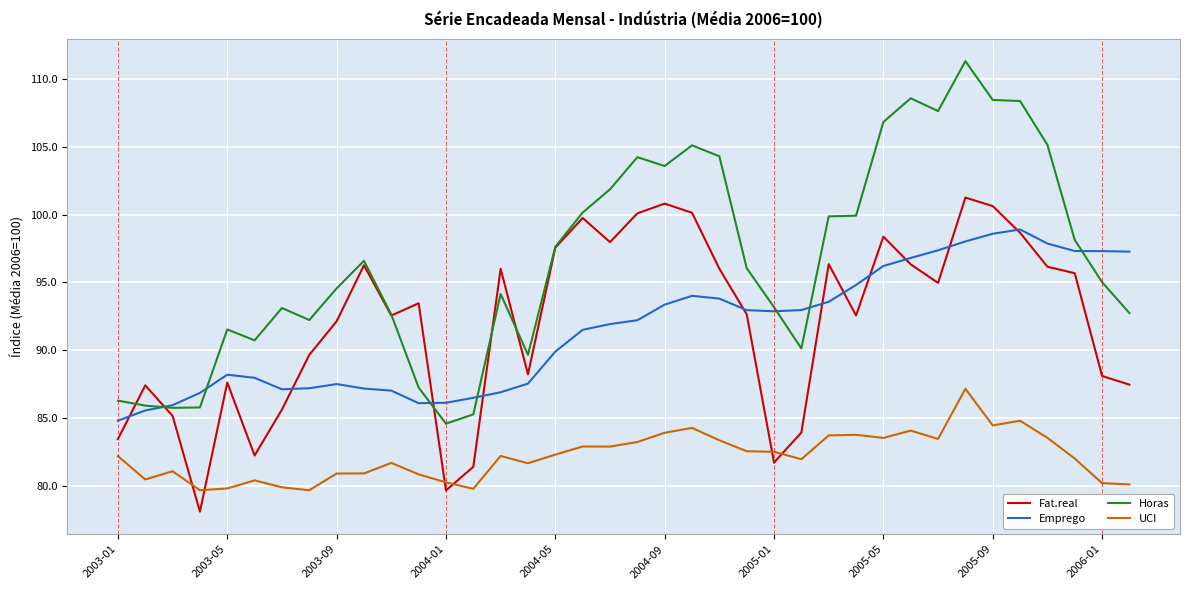

Which series has the largest range (max minus min)?

Horas